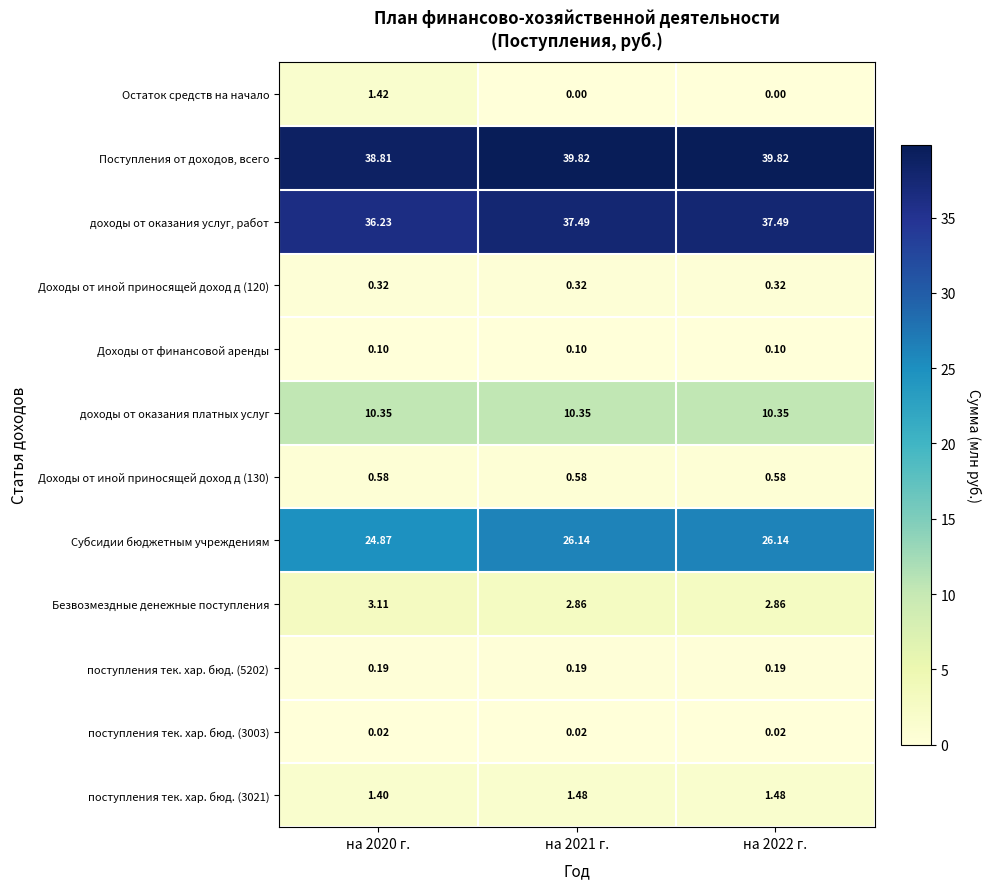

Between на 2020 г. and на 2021 г., which series saw the biggest shift?

Остаток средств на начало